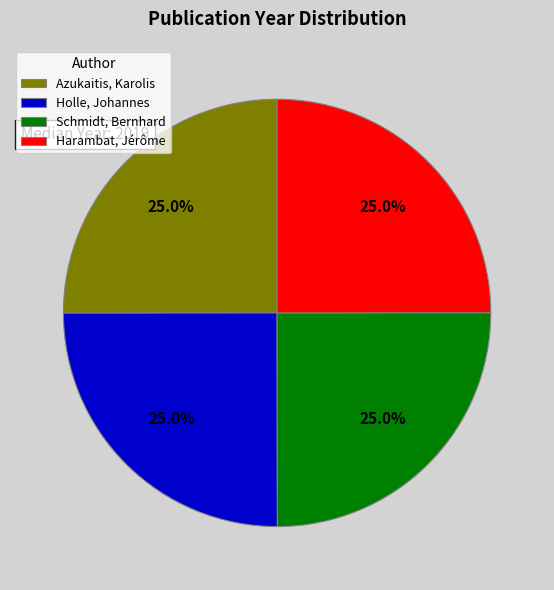

Does Holle, Johannes represent more than half of the total?

No